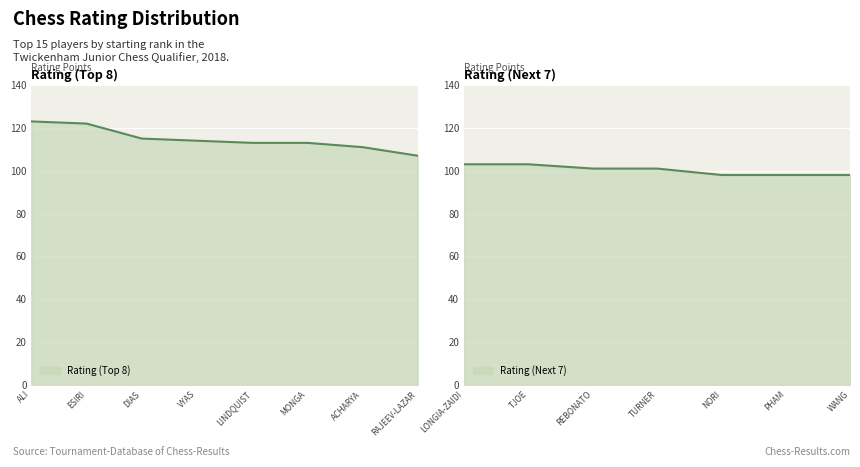

What value does the data have at TJOE Yangzi?

103